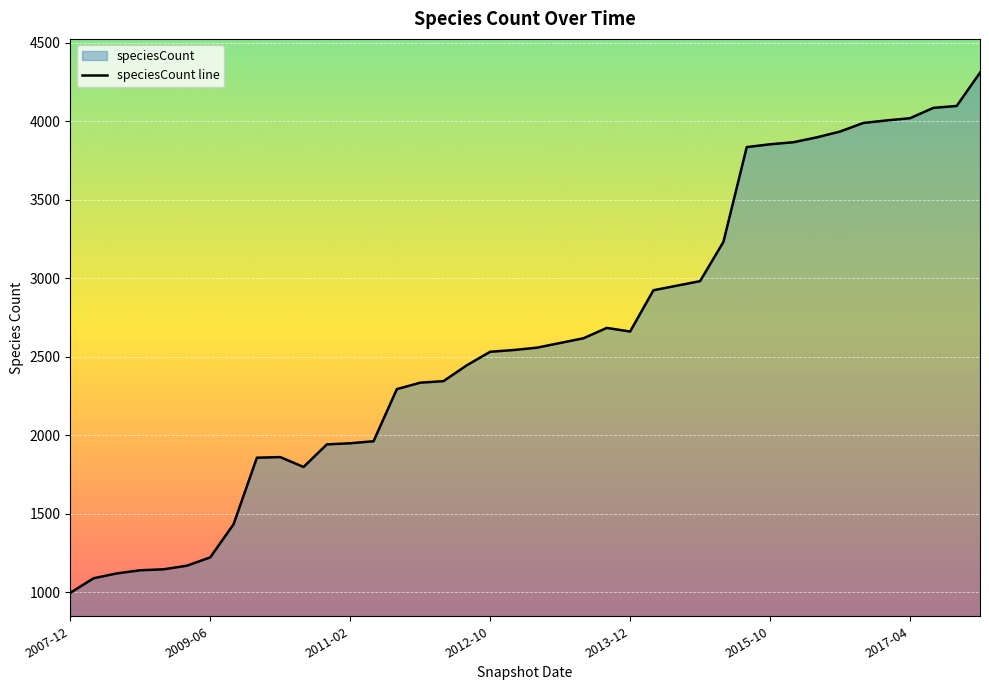

The value at 2012-10 is 3398. True or false?

False